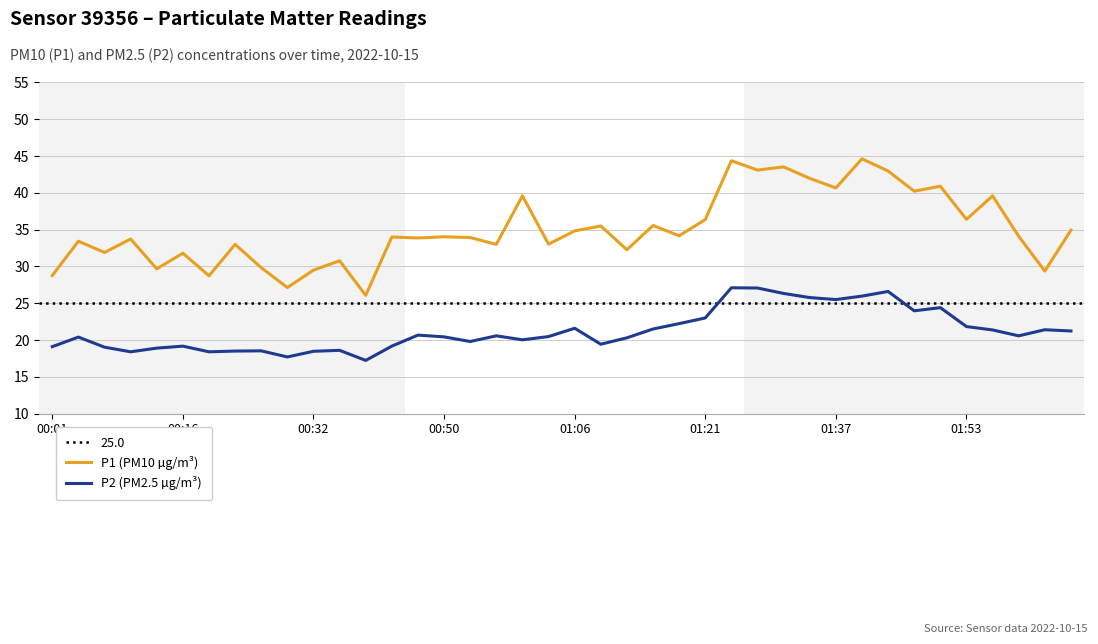

What is the maximum value for P1 (PM10 µg/m³)?

44.6